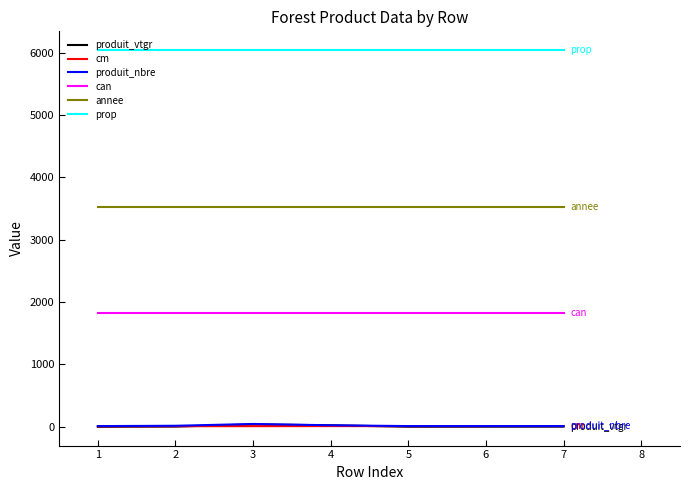

Is the value of cm at 5 greater than the value of can at 4?

No